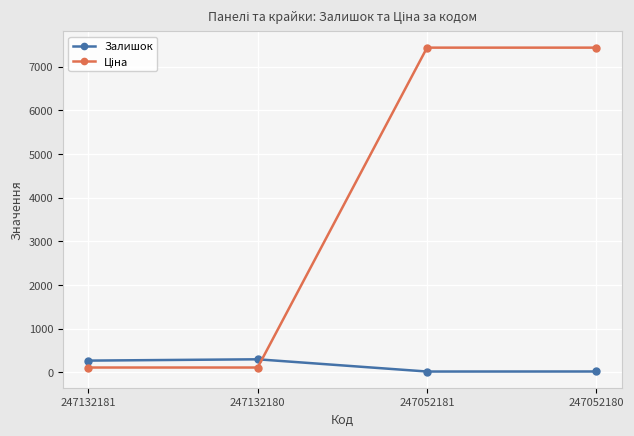

What is the maximum value shown in the chart?

7436.2